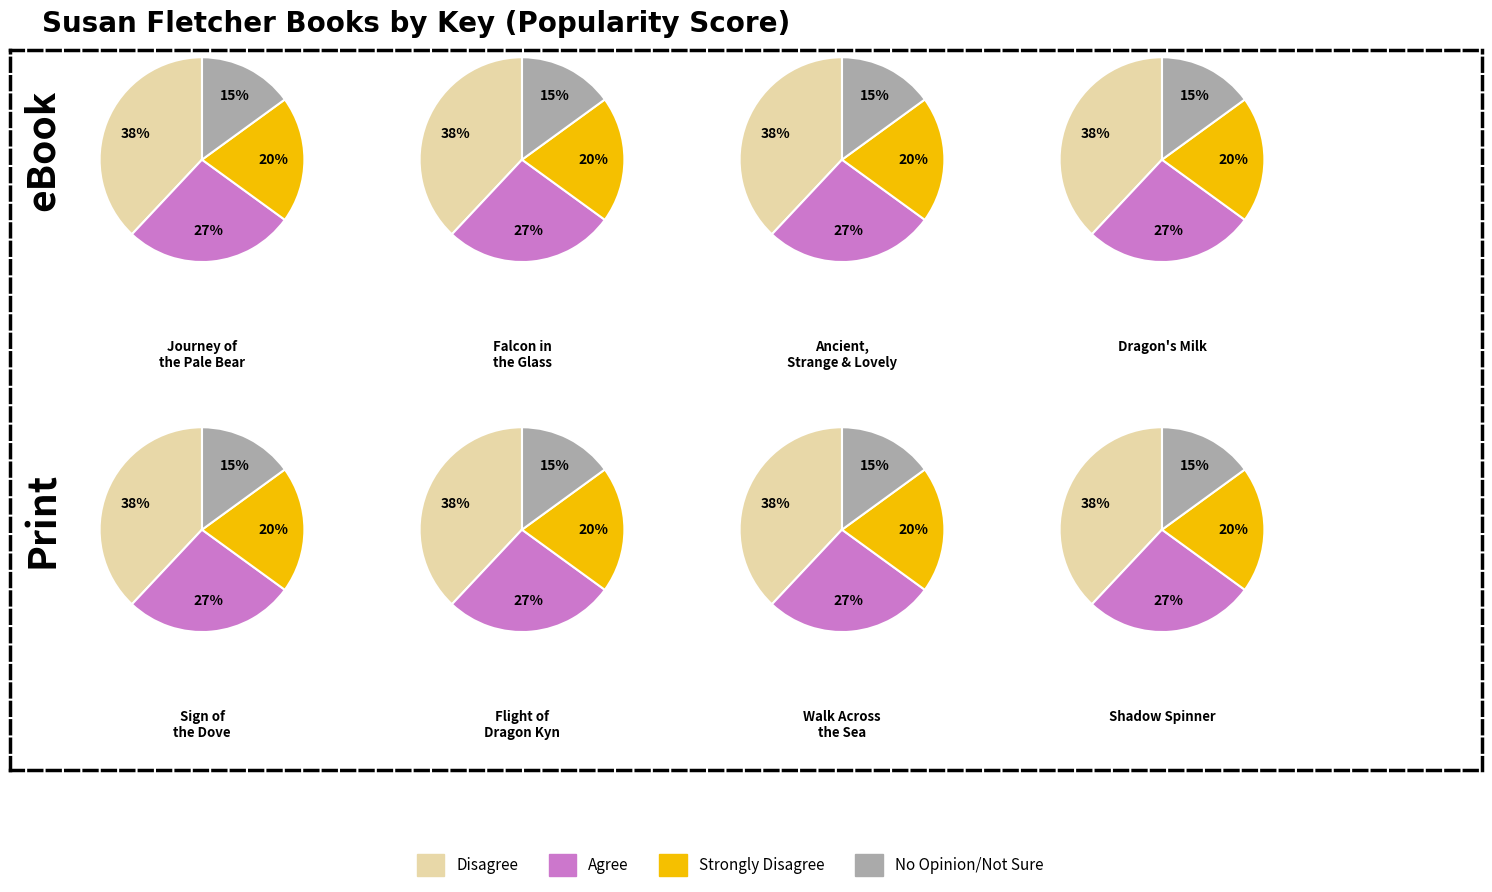

True or false: Ancient, Strange, and Lovely accounts for 20% of the total.

True